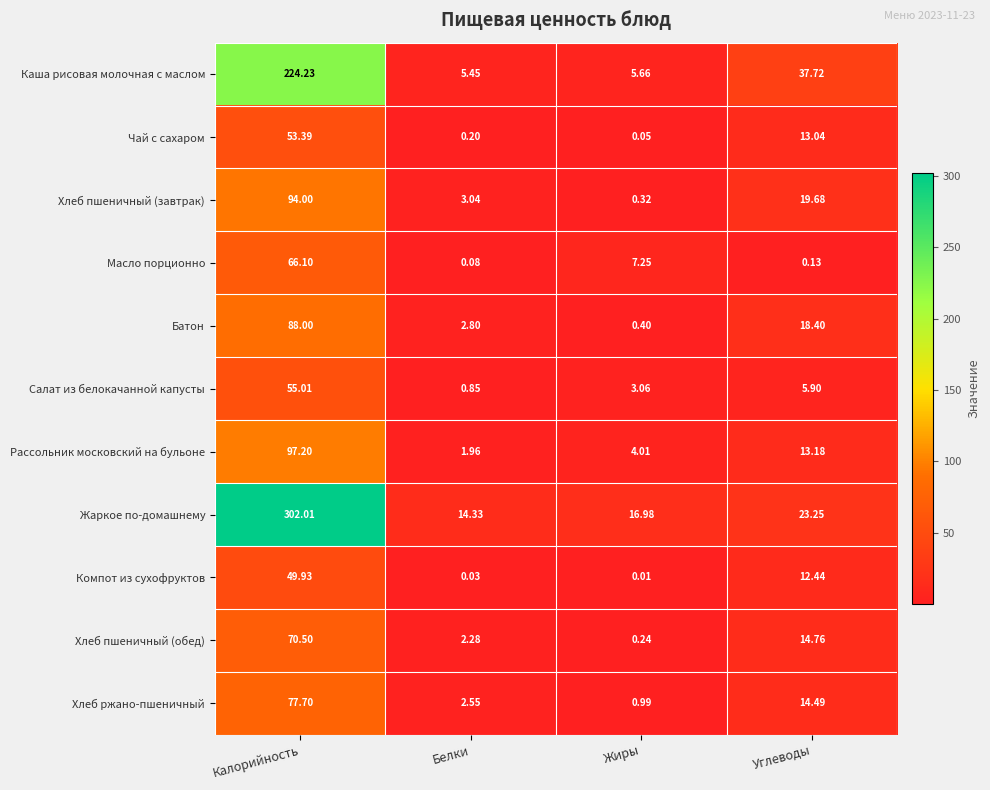

Which series has the widest spread of values?

Жаркое по-домашнему